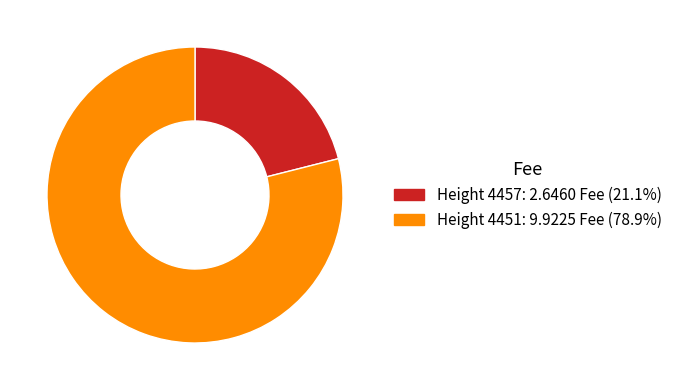

Is there any slice that represents more than half of the pie?

Yes